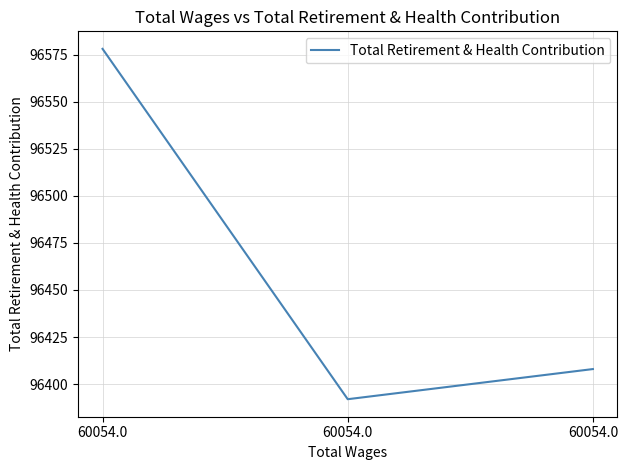

What is the sum of all values?

289378